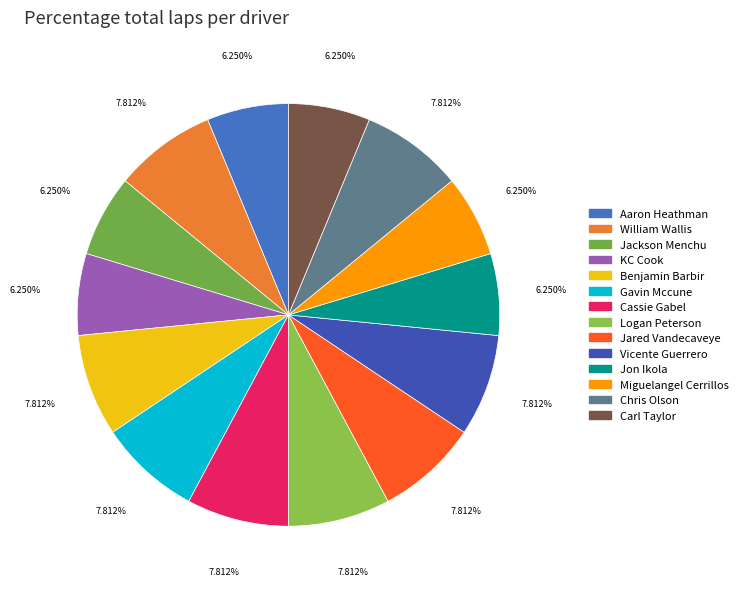

Which slice is the largest?

William Wallis